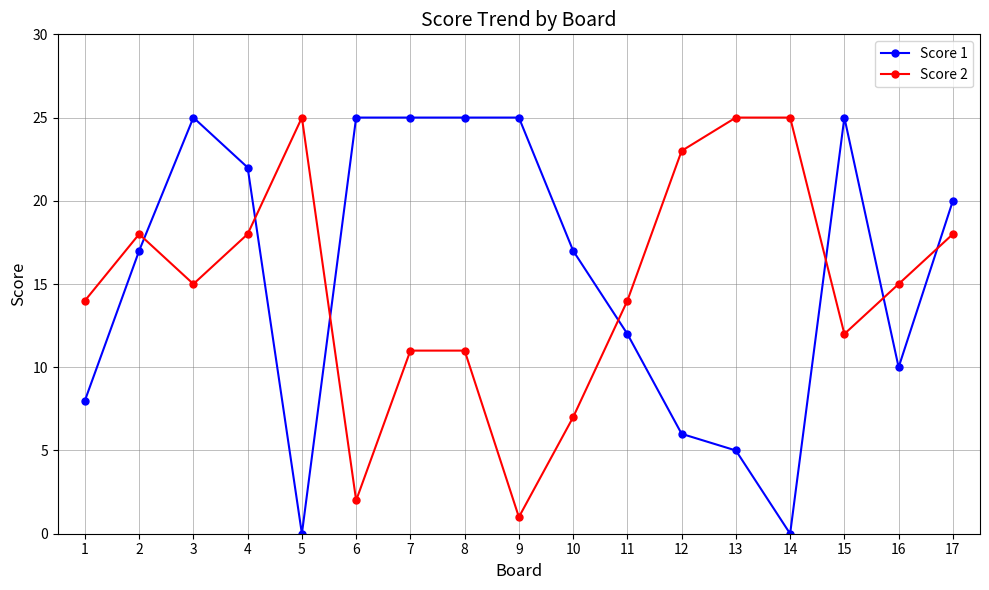

At 13, list the series in order from smallest to largest.

Score 1, Score 2